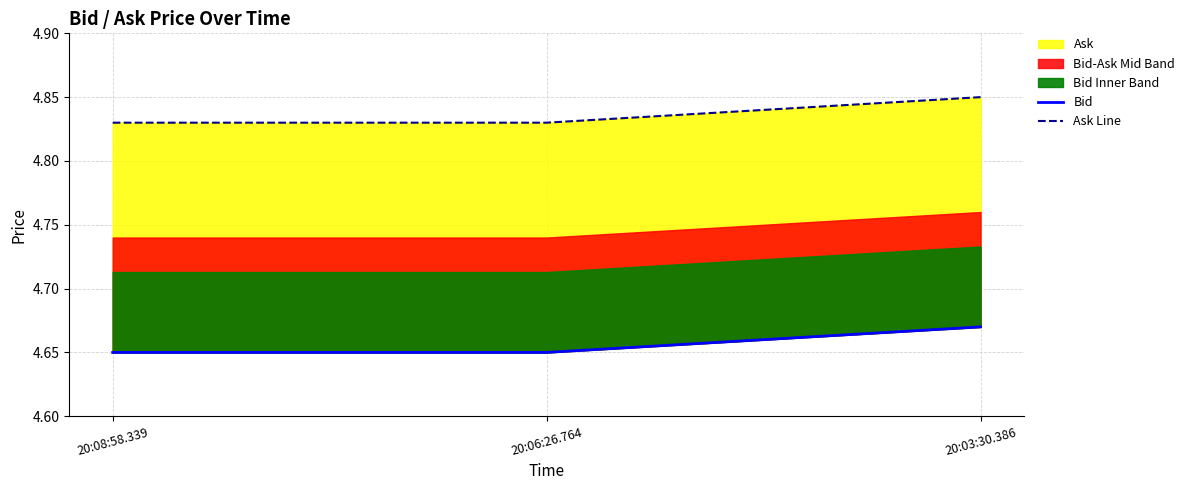

What is the approximate value of Ask Line at 20:06:26.764?

4.8